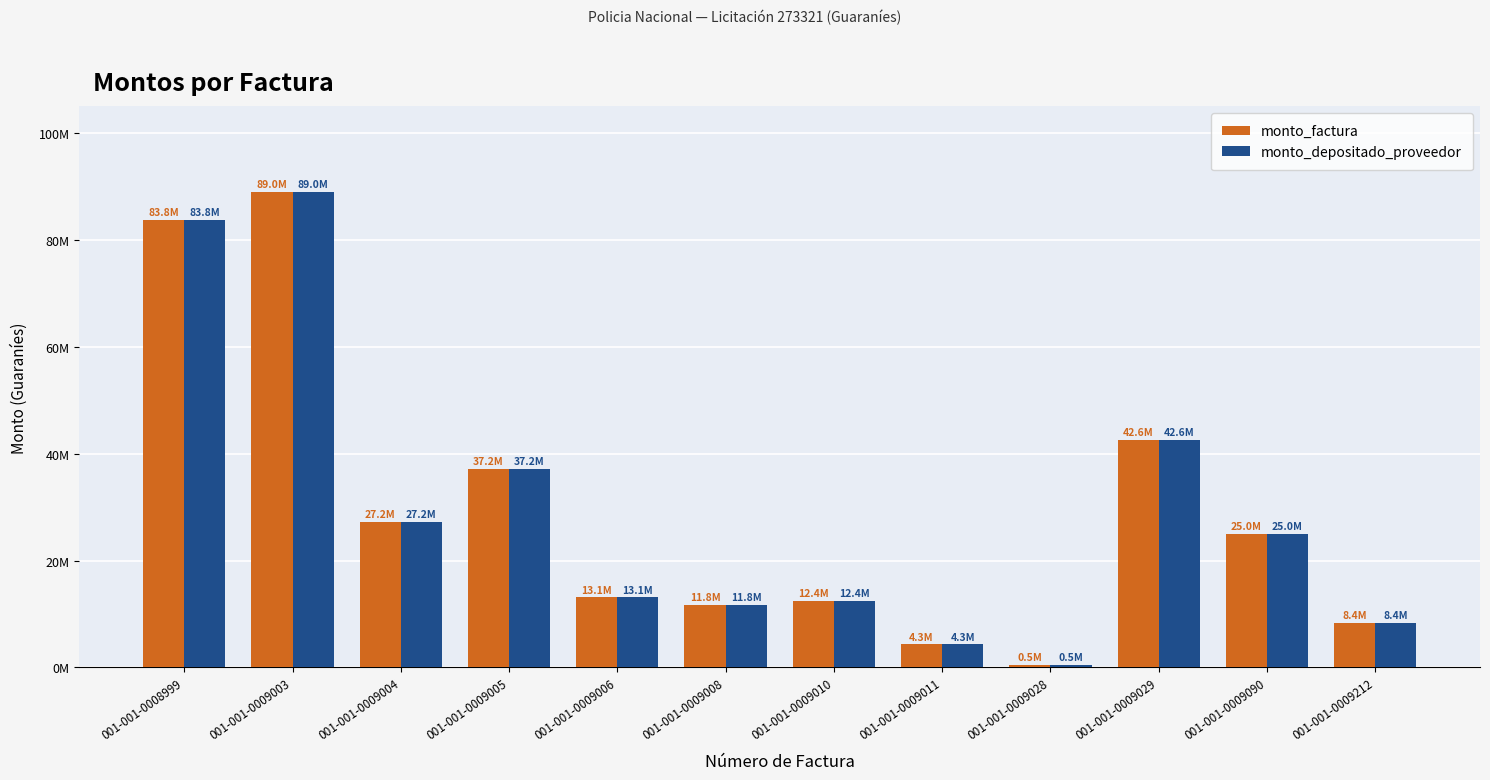

True or false: monto_depositado_proveedor has a value of 42625000 at 001-001-0009029.

True